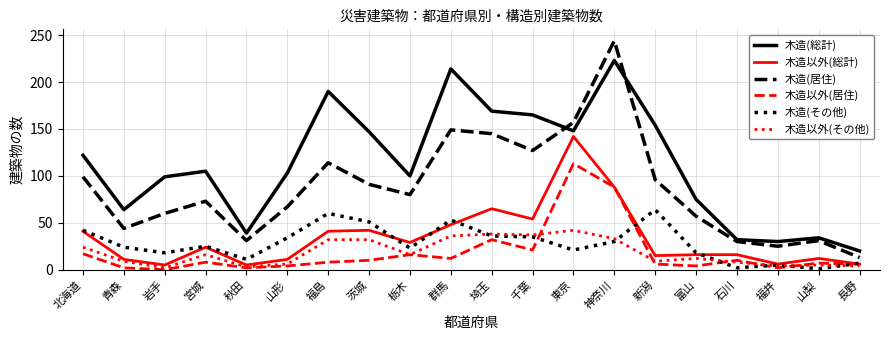

Is this an area chart (filled region under the line)?

No